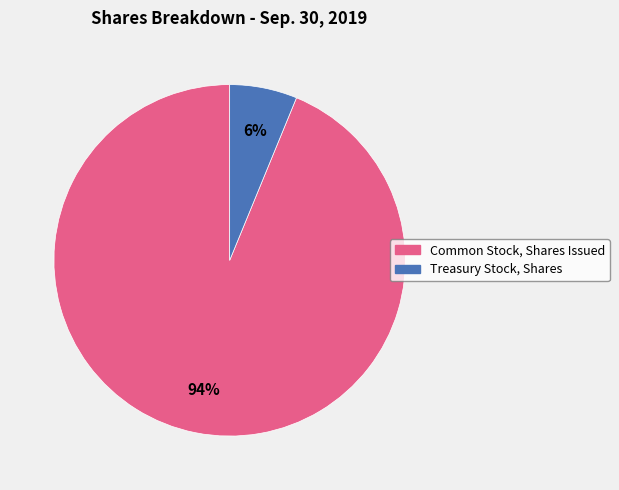

Count the number of slices in the pie.

2